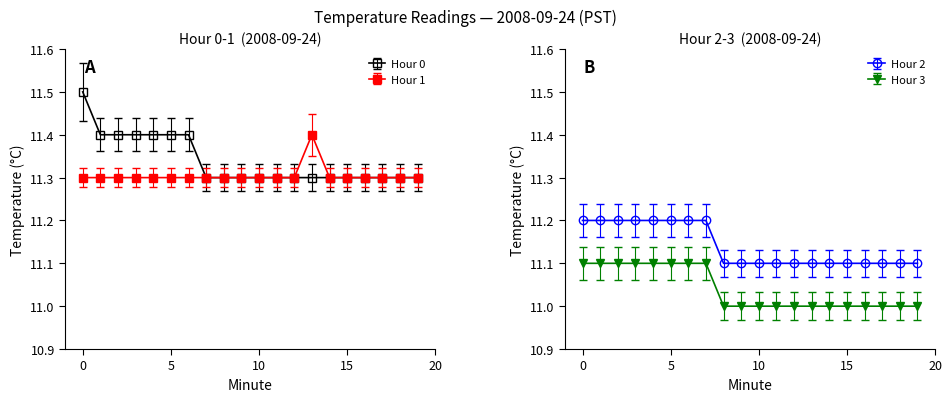

At which label does Hour 2 reach its minimum?

8